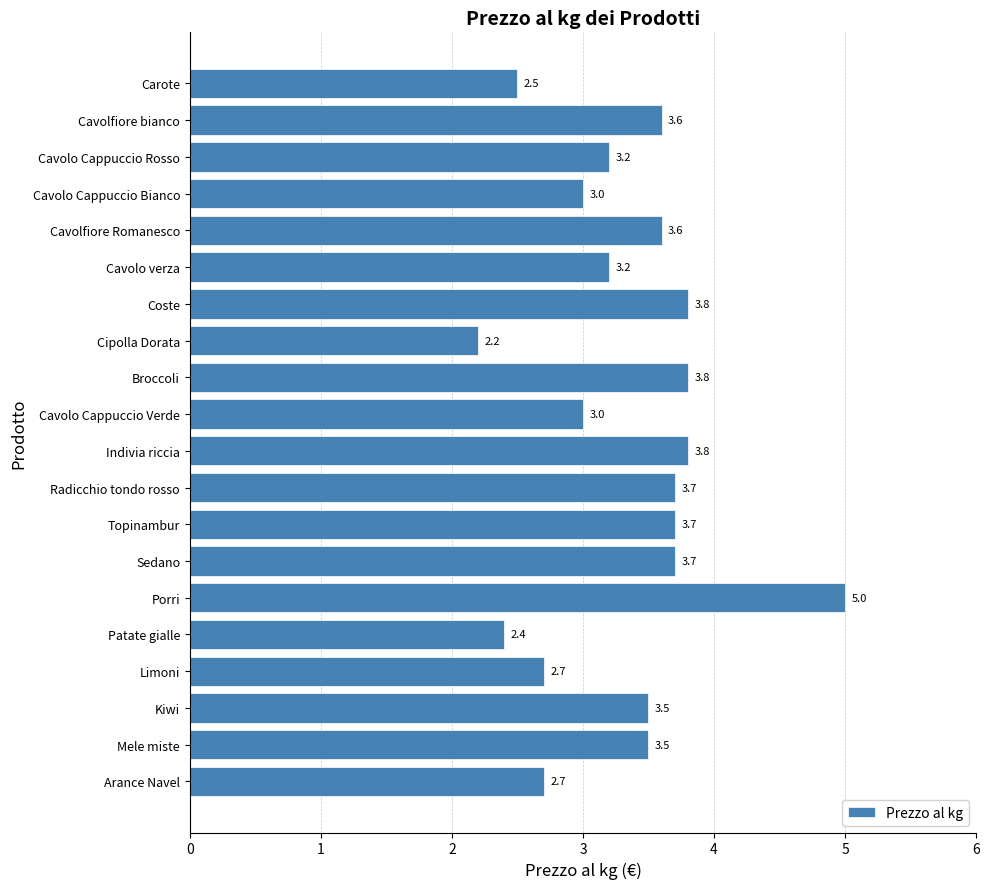

Are the bars horizontal?

Yes